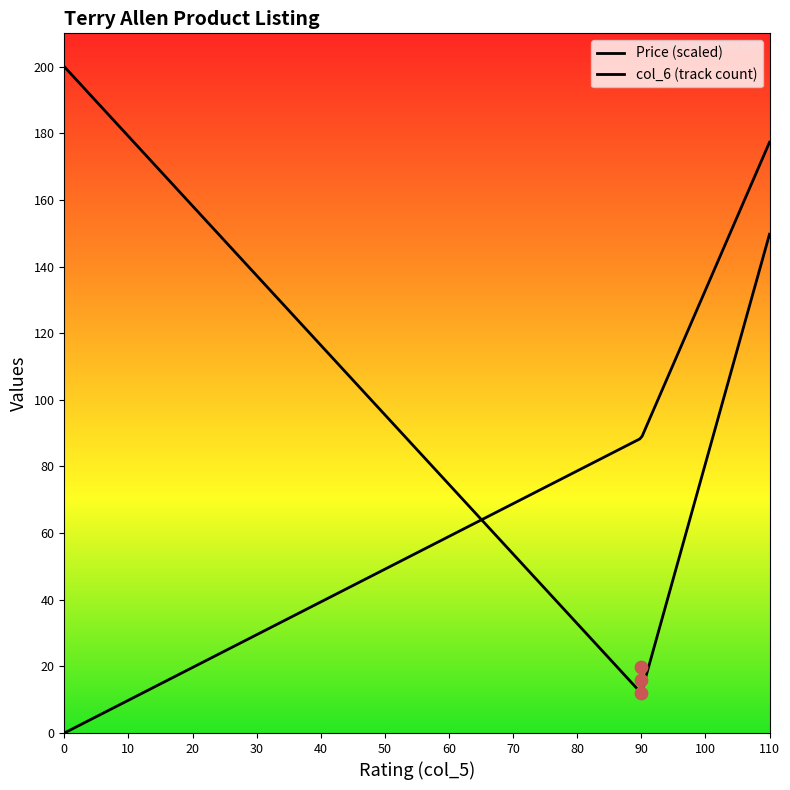

Which series reaches the minimum Y coordinate?

Price